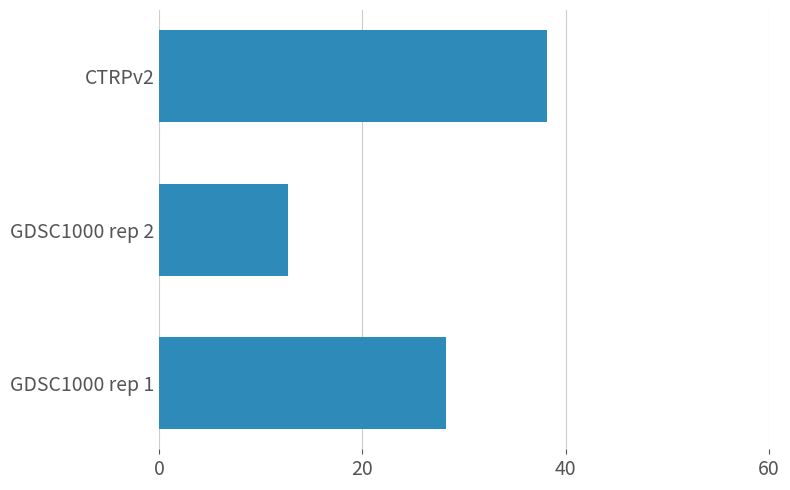

True or false: the data shows 38.2 at CTRPv2.

True